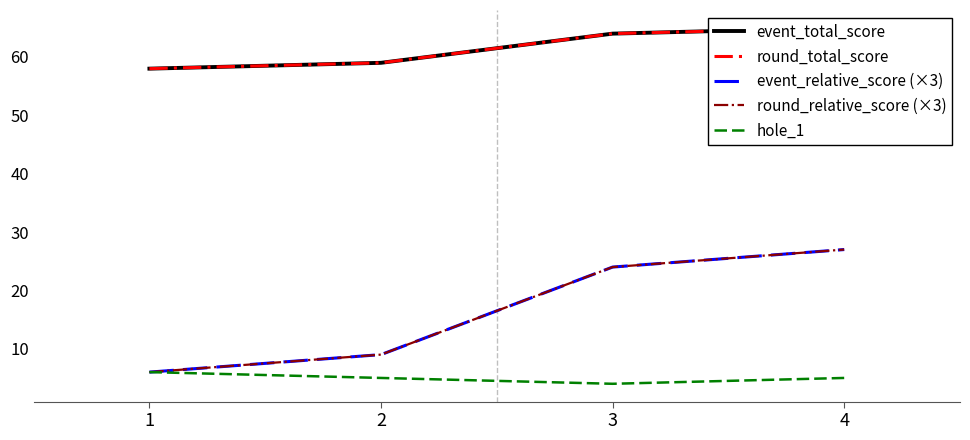

What is the average value of the round_relative_score (×3) series?

16